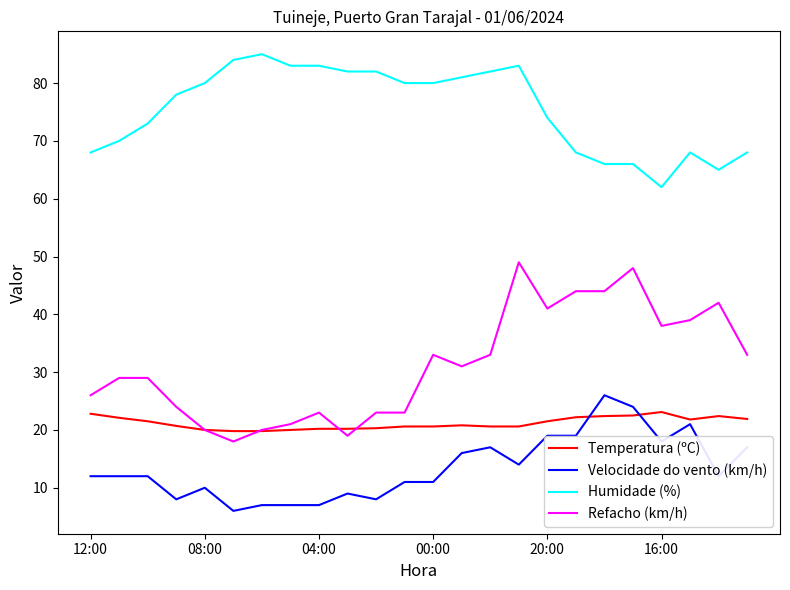

What is the sum of all Velocidade do vento (km/h) values?

323.0